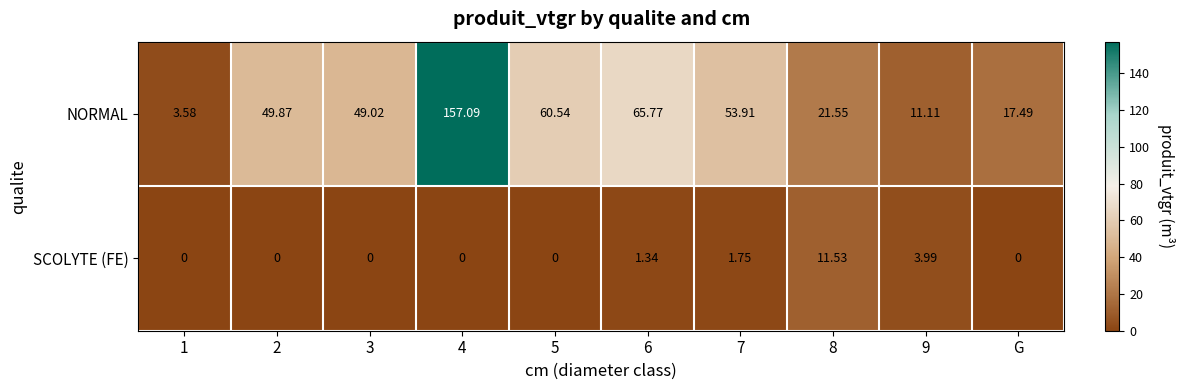

At 7, list the series in order from smallest to largest.

SCOLYTE (FE), NORMAL